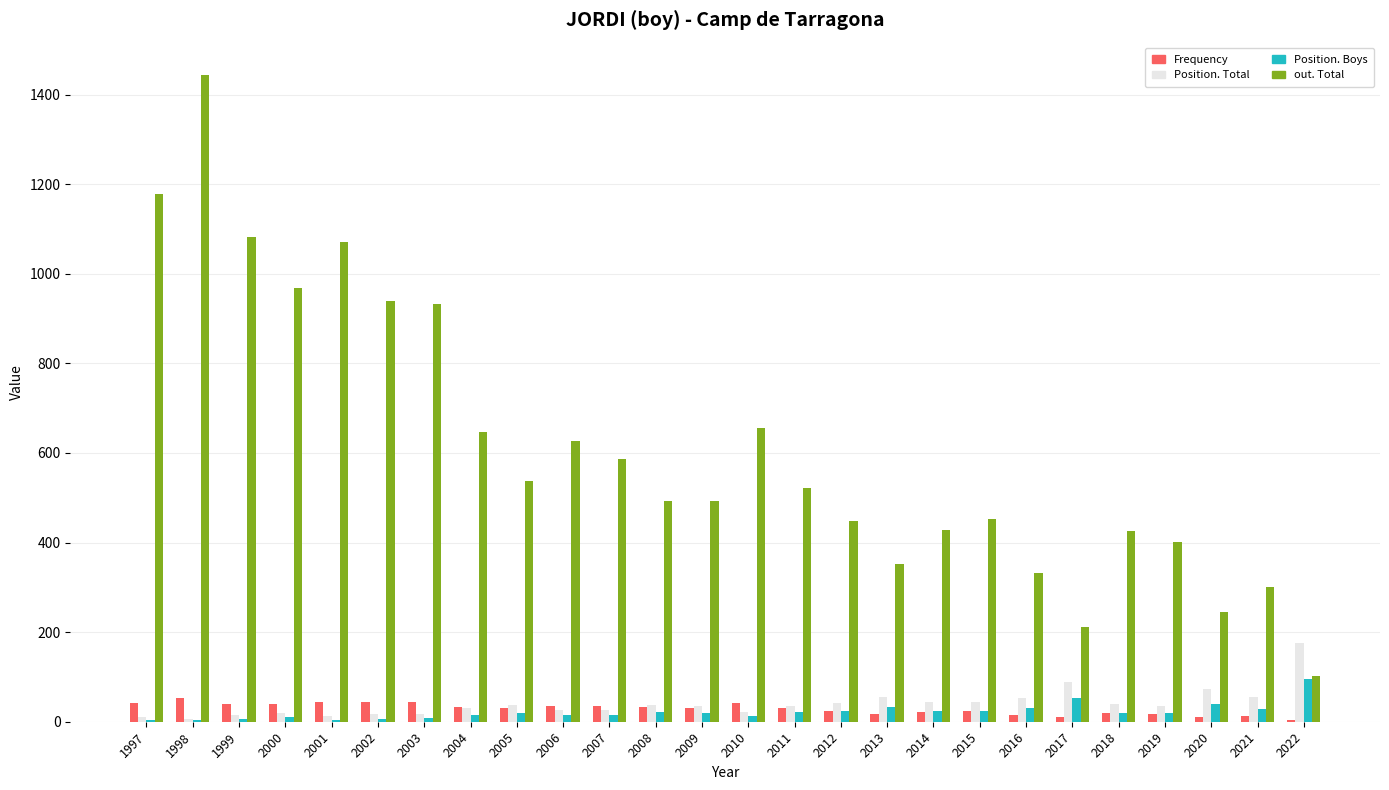

At which label does Position. Total reach its peak?

2022